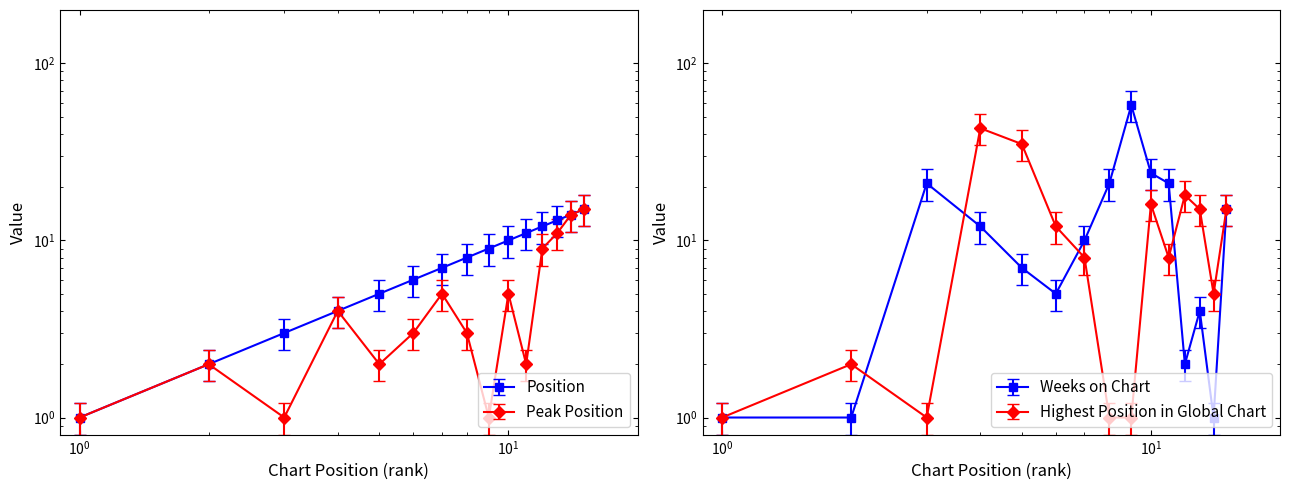

The value of Weeks on Chart at 4 is 3. True or false?

False